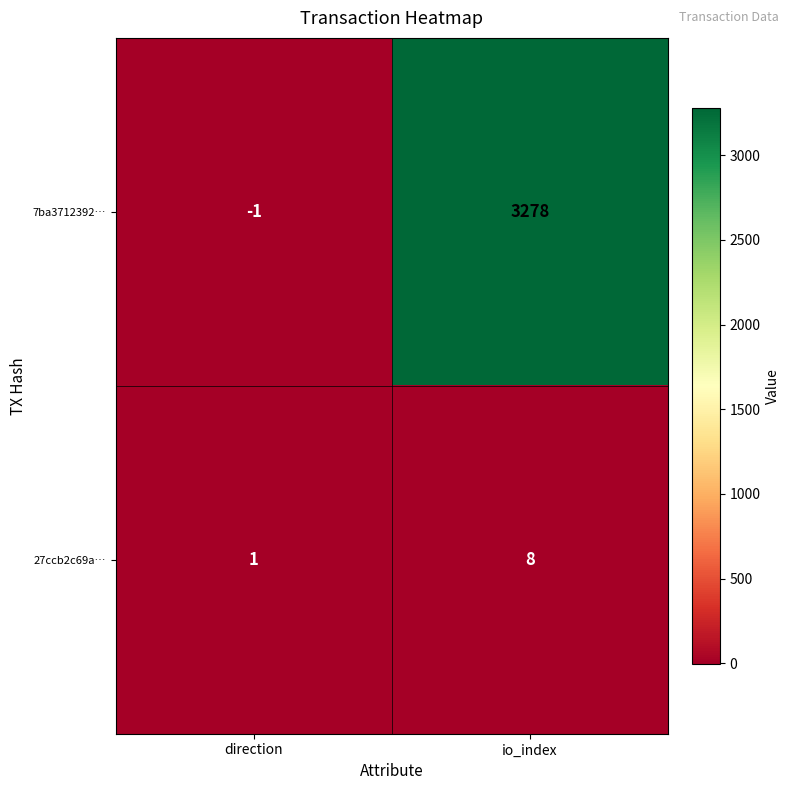

True or false: 27ccb2c69a… has a value of 1 at direction.

True